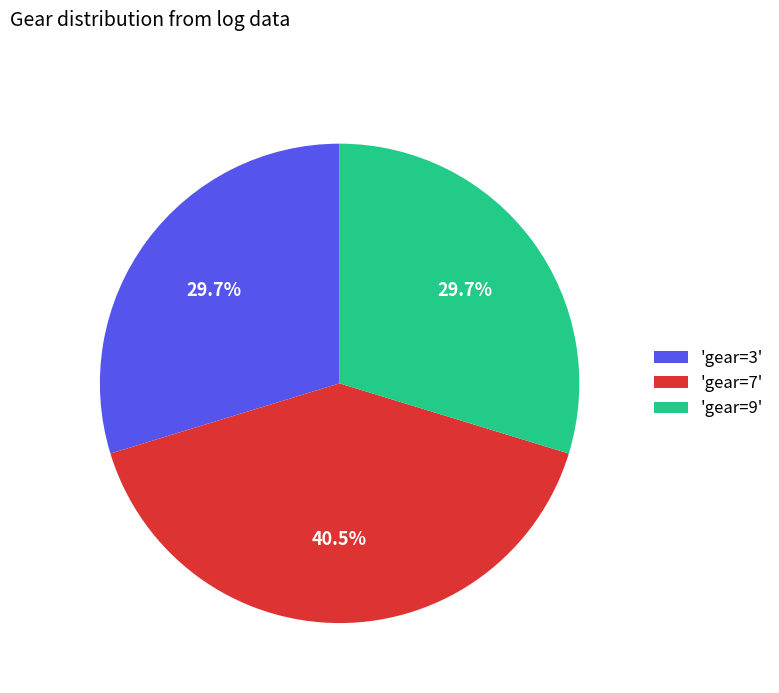

What portion of the pie excludes 'gear=7'?

59.5%